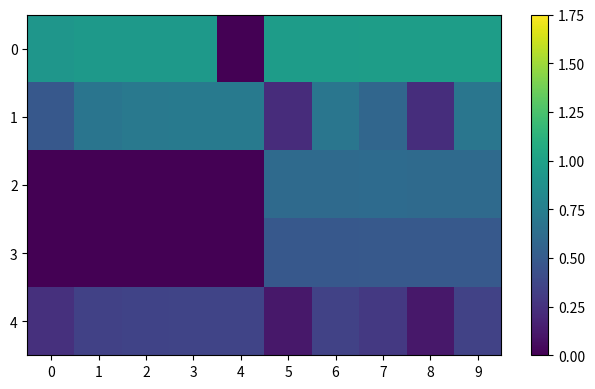

Reading right to left, extract all data points from this chart.

0: 9=1.0	8=1.0	7=1.0	6=1.0	5=1.0	4=0.0	3=0.9	2=0.9	1=0.9	0=0.9
1: 9=0.7	8=0.2	7=0.6	6=0.7	5=0.2	4=0.7	3=0.7	2=0.7	1=0.7	0=0.5
2: 9=0.6	8=0.6	7=0.6	6=0.6	5=0.6	4=0.0	3=0.0	2=0.0	1=0.0	0=0.0
3: 9=0.5	8=0.5	7=0.5	6=0.5	5=0.5	4=0.0	3=0.0	2=0.0	1=0.0	0=0.0
4: 9=0.3	8=0.1	7=0.3	6=0.3	5=0.1	4=0.4	3=0.4	2=0.4	1=0.3	0=0.2